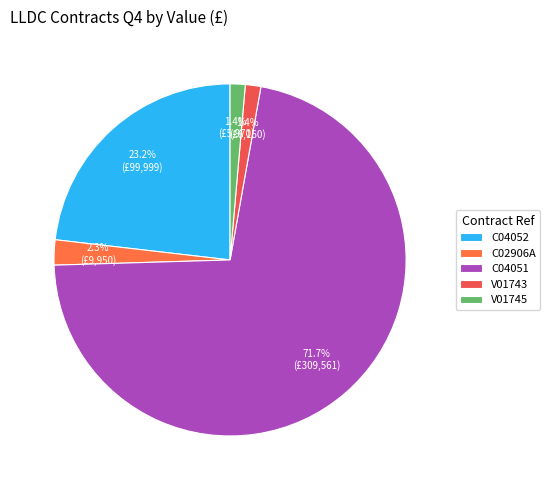

Is it true that V01743 is 1% of the pie?

True